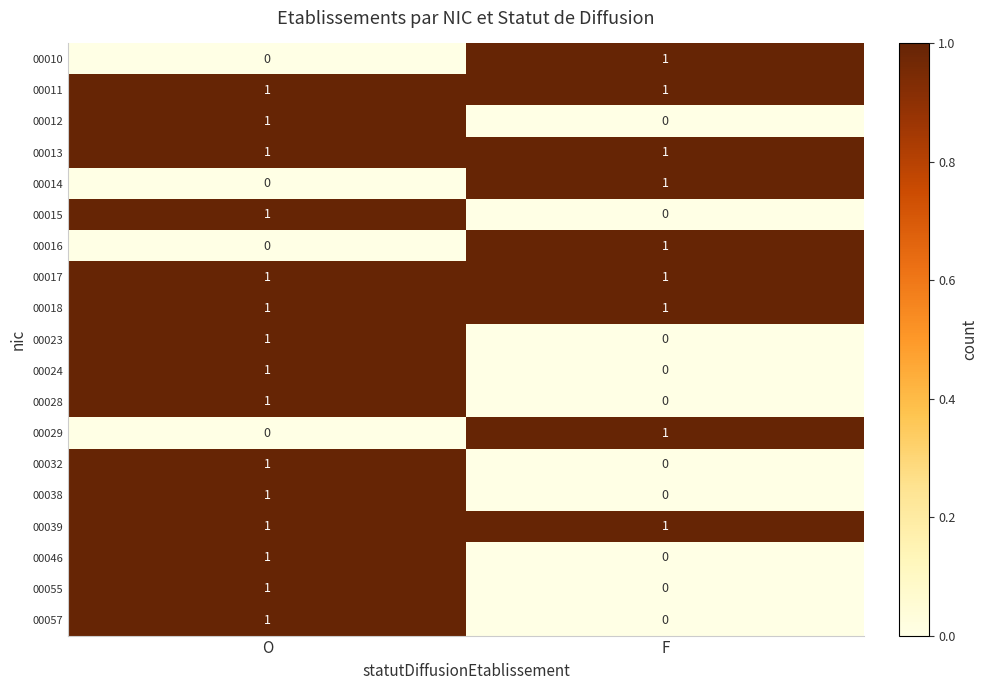

List the labels in order of 00015 value, smallest first.

F, O